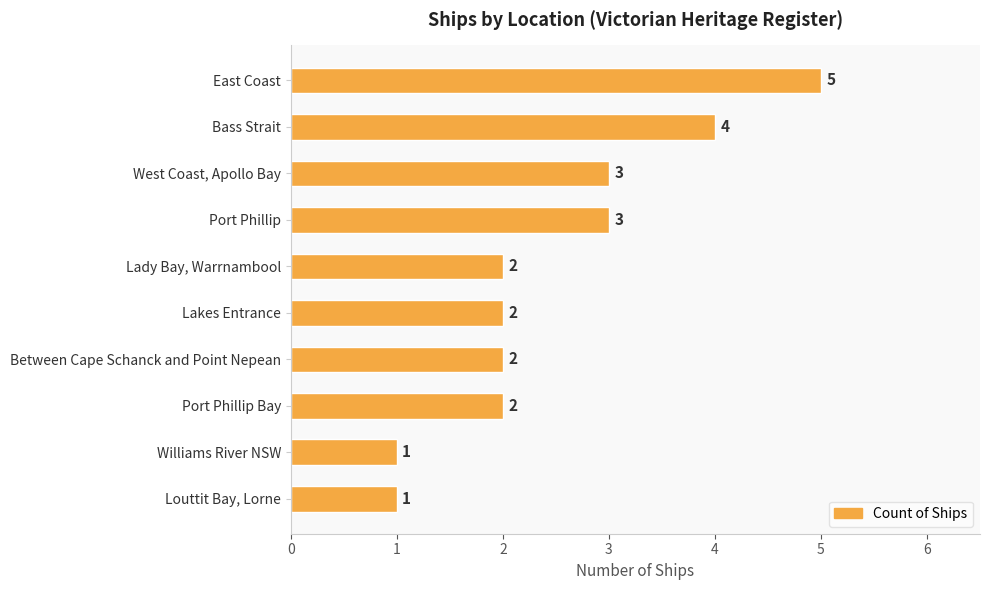

What is the difference between the maximum and minimum values?

4